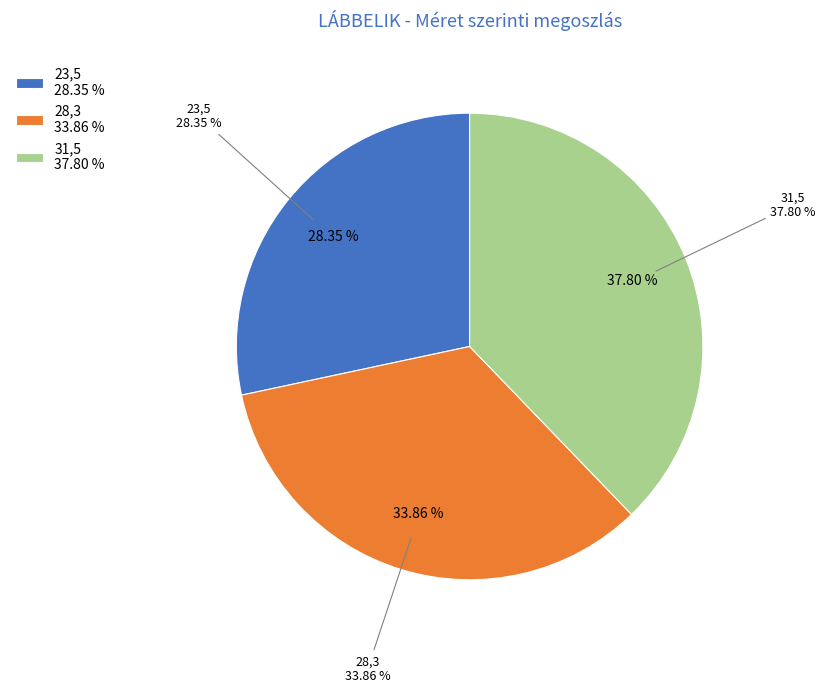

Count the number of slices in the pie.

3